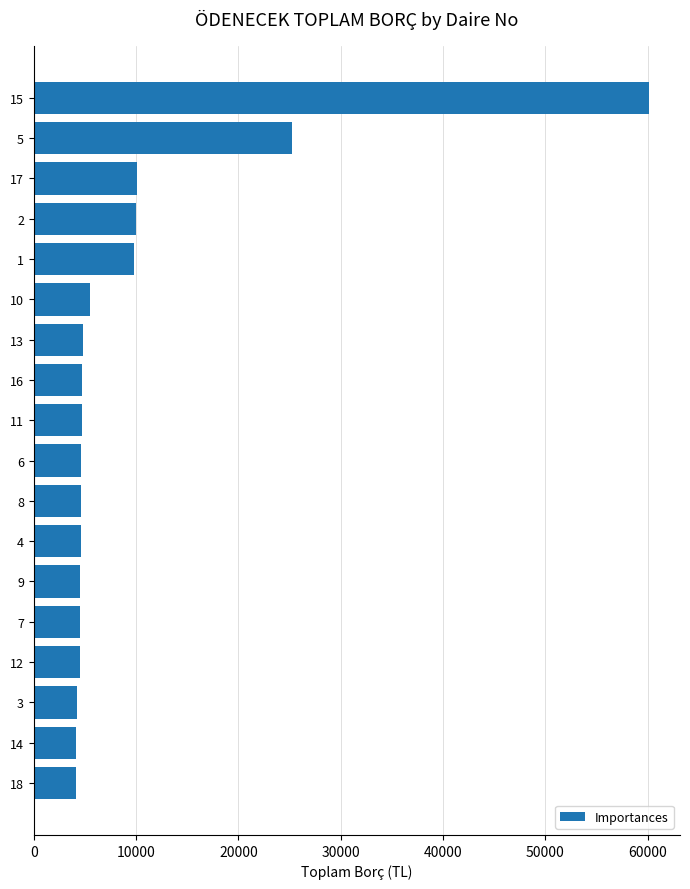

What is the change in value from 1 to 6?

-5213.2